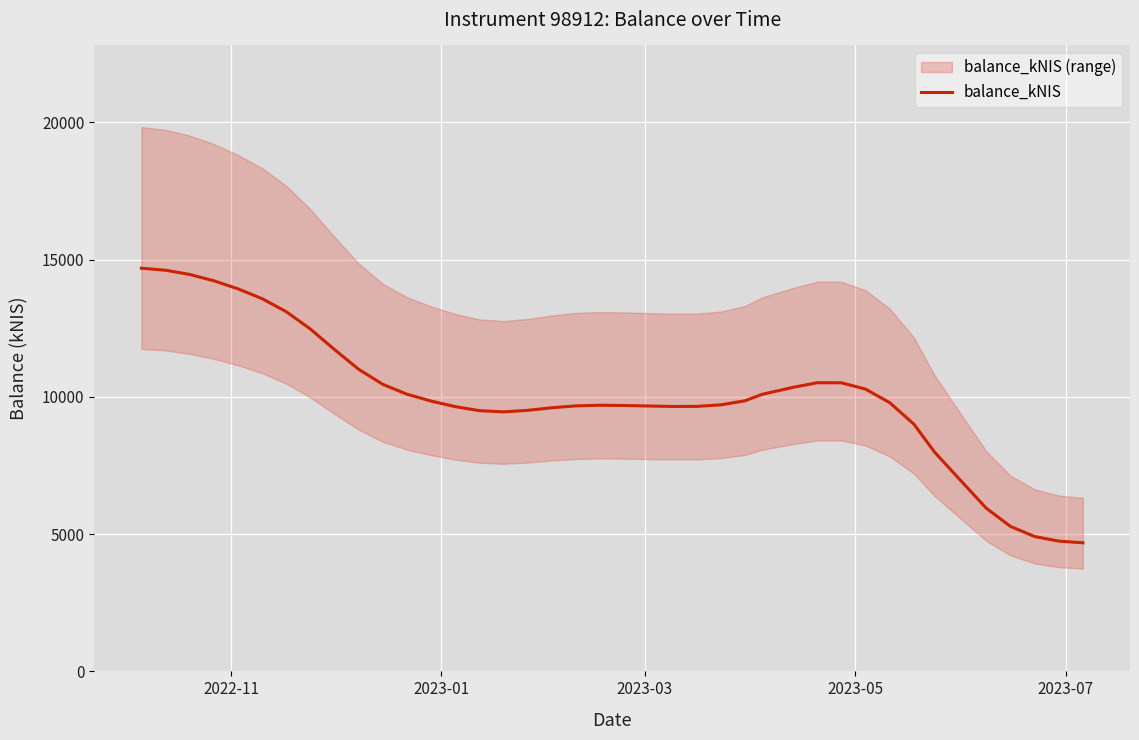

Count the number of values greater than 9786.

20